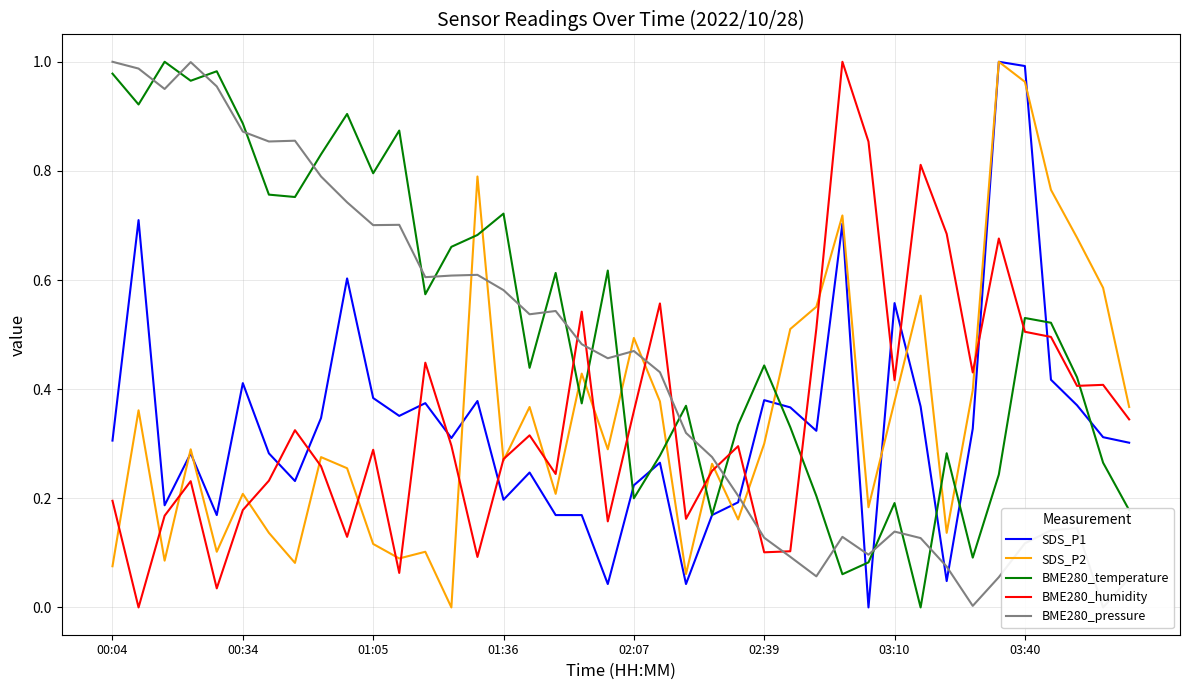

How many times do BME280_pressure and SDS_P1 cross each other?

5